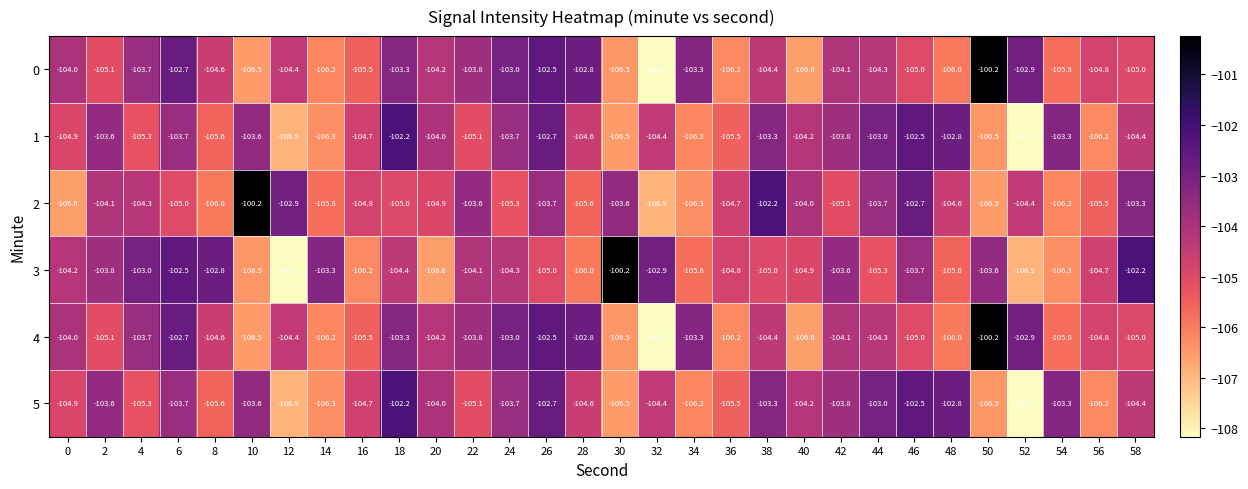

True or false: 5 has a value of -104.7 at 16.

True